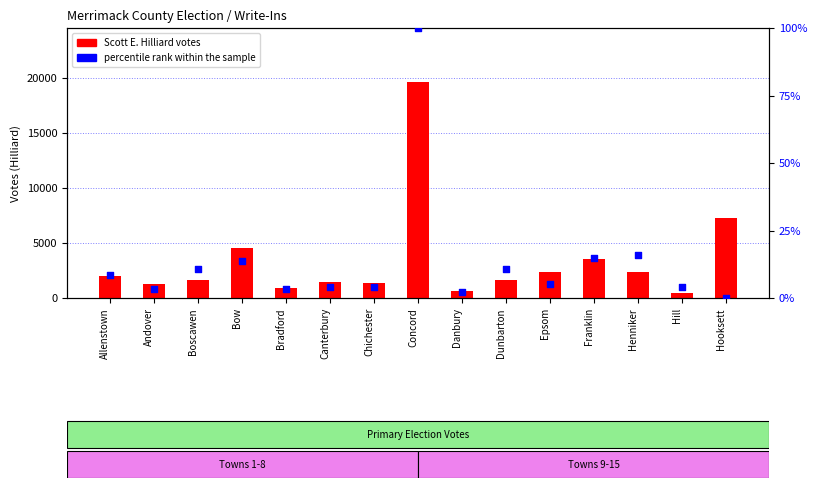

What are all the series names shown in the legend?

Scott E. Hilliard, percentile rank within the sample